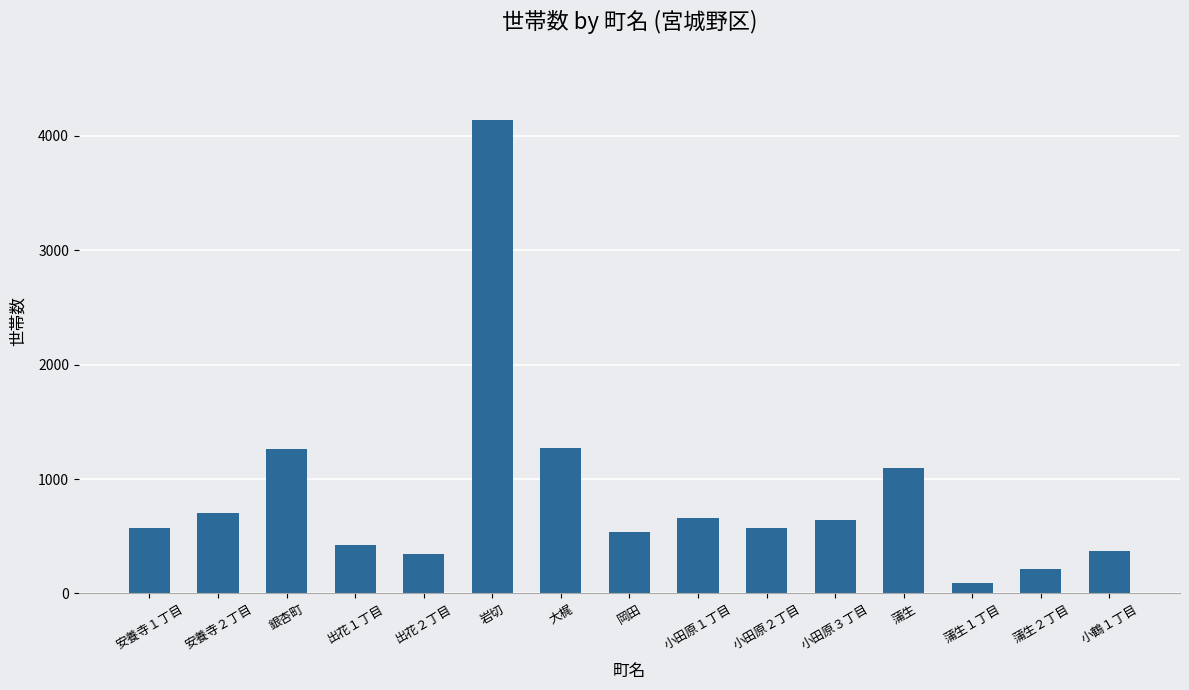

What value does the data have at 小田原１丁目, to the nearest 100?

700